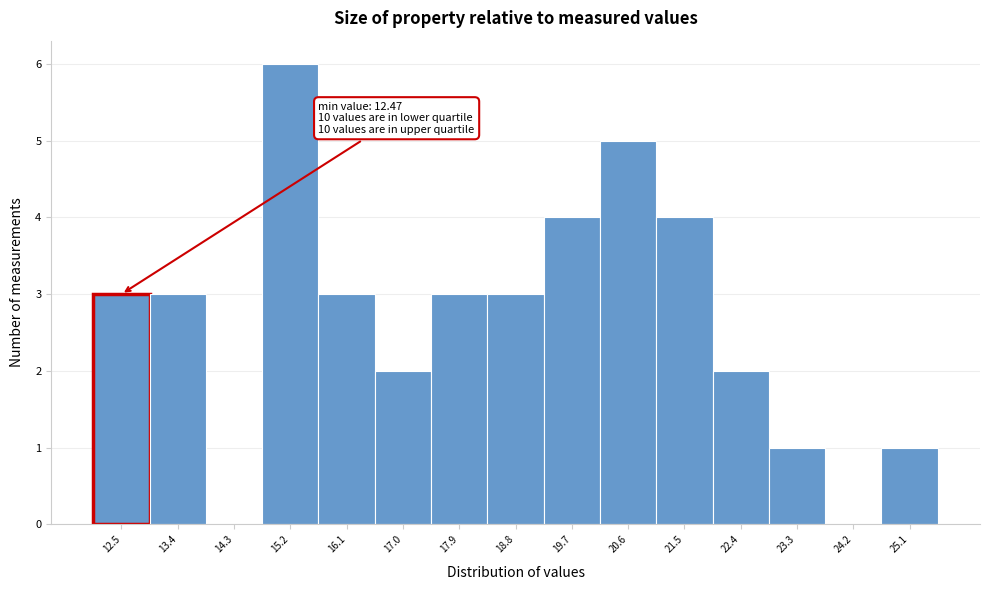

Reading left to right, list all the values displayed in this chart.

12.5=3	13.4=3	14.3=0	15.2=6	16.1=3	17.0=2	17.9=3	18.8=3	19.7=4	20.6=5	21.5=4	22.4=2	23.3=1	24.2=0	25.1=1